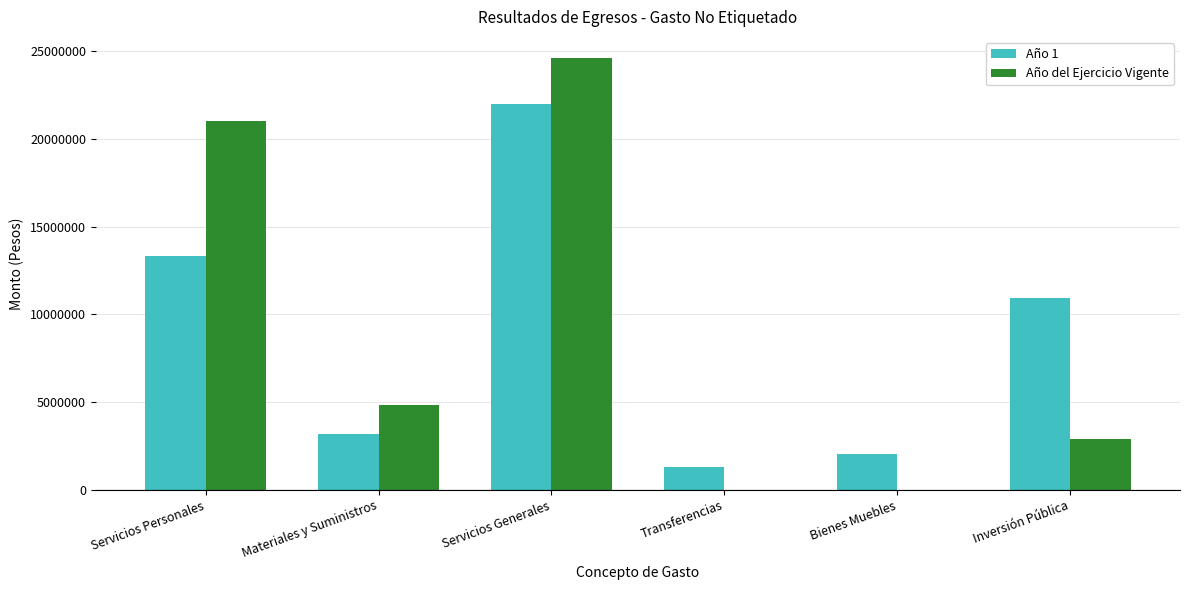

Where does the Año 1 series first go above 10911697?

Servicios Personales